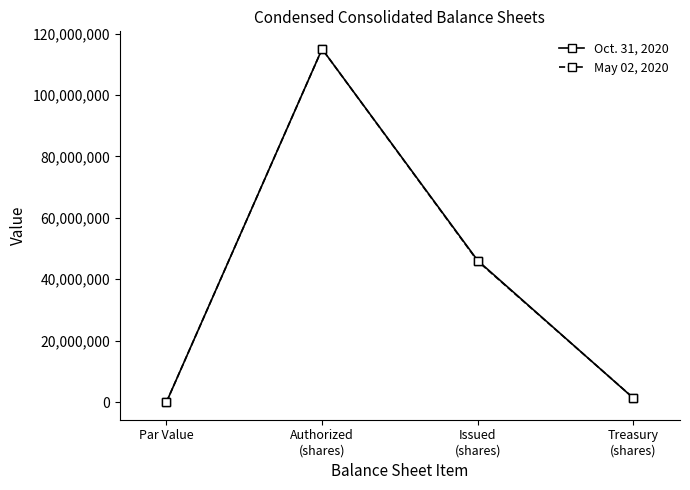

How many lines are shown in the chart?

2